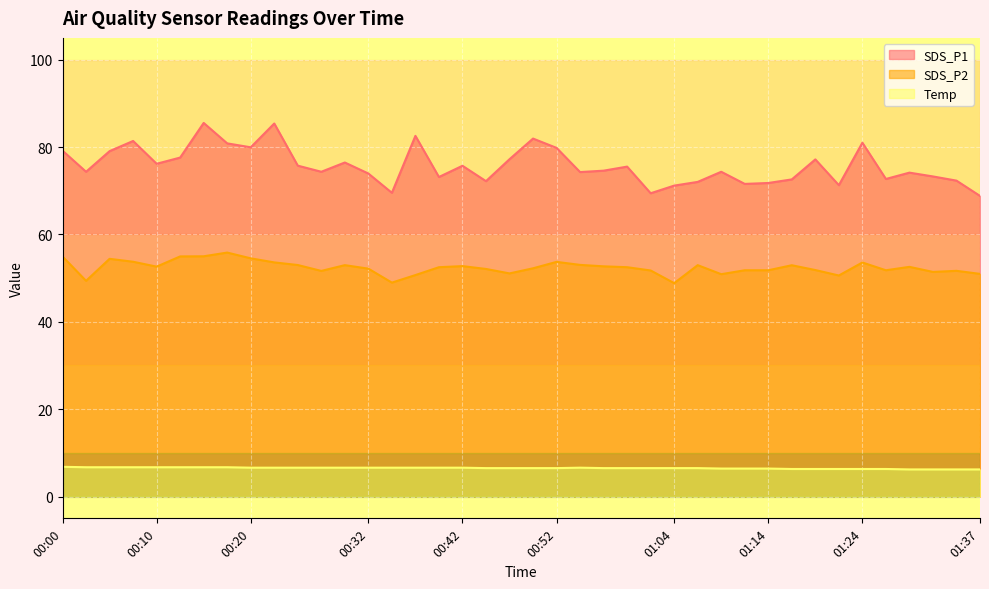

What are all the series names shown in the legend?

SDS_P1, SDS_P2, Temp